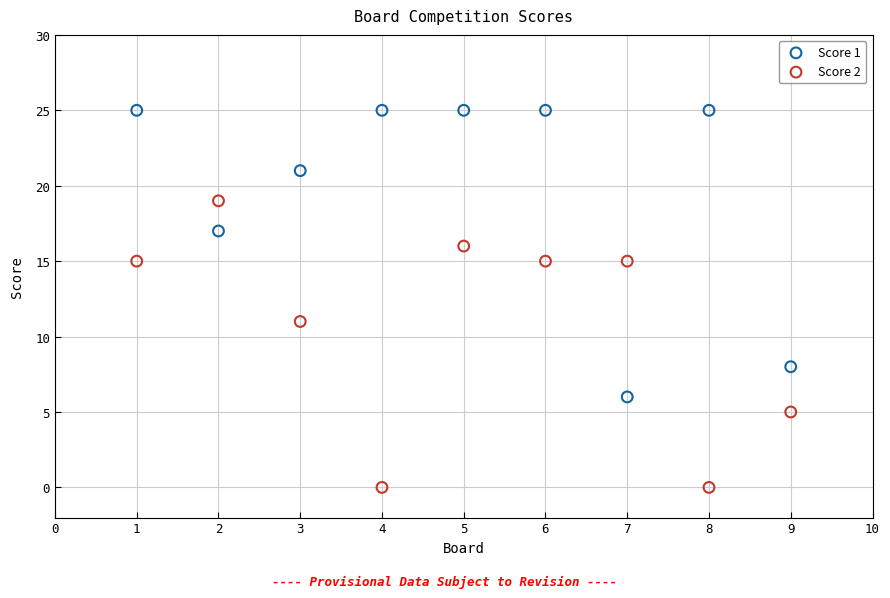

Across all data points, what is the range of X values (max minus min)?

8